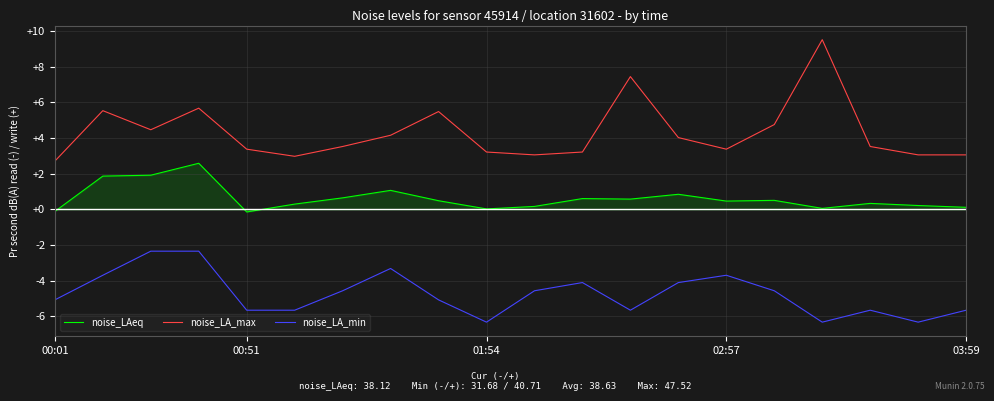

Which series has the largest range (max minus min)?

noise_LA_max